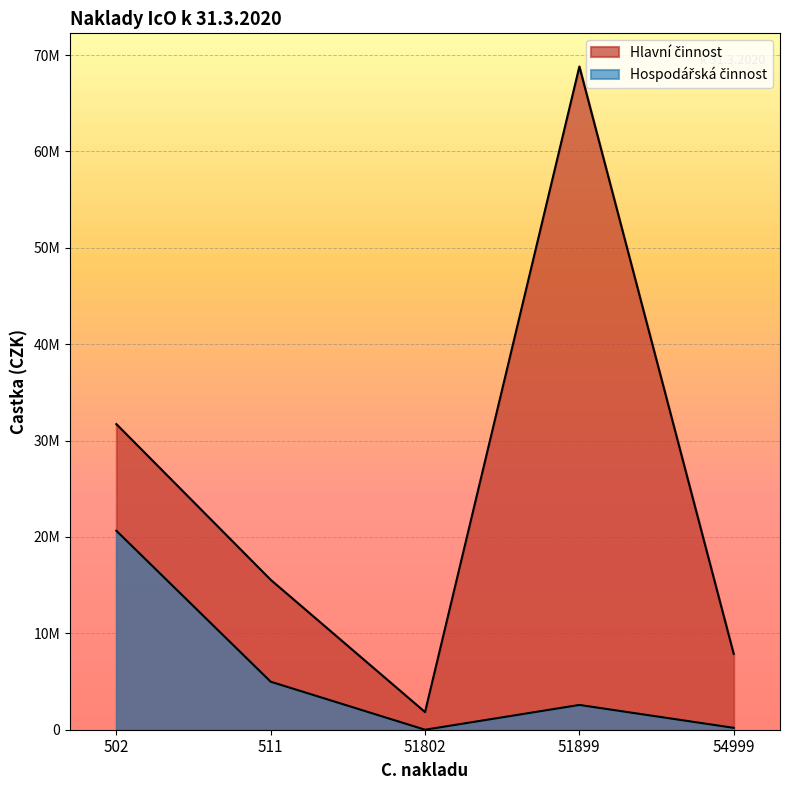

Between 51802 and 511, which is larger?

511